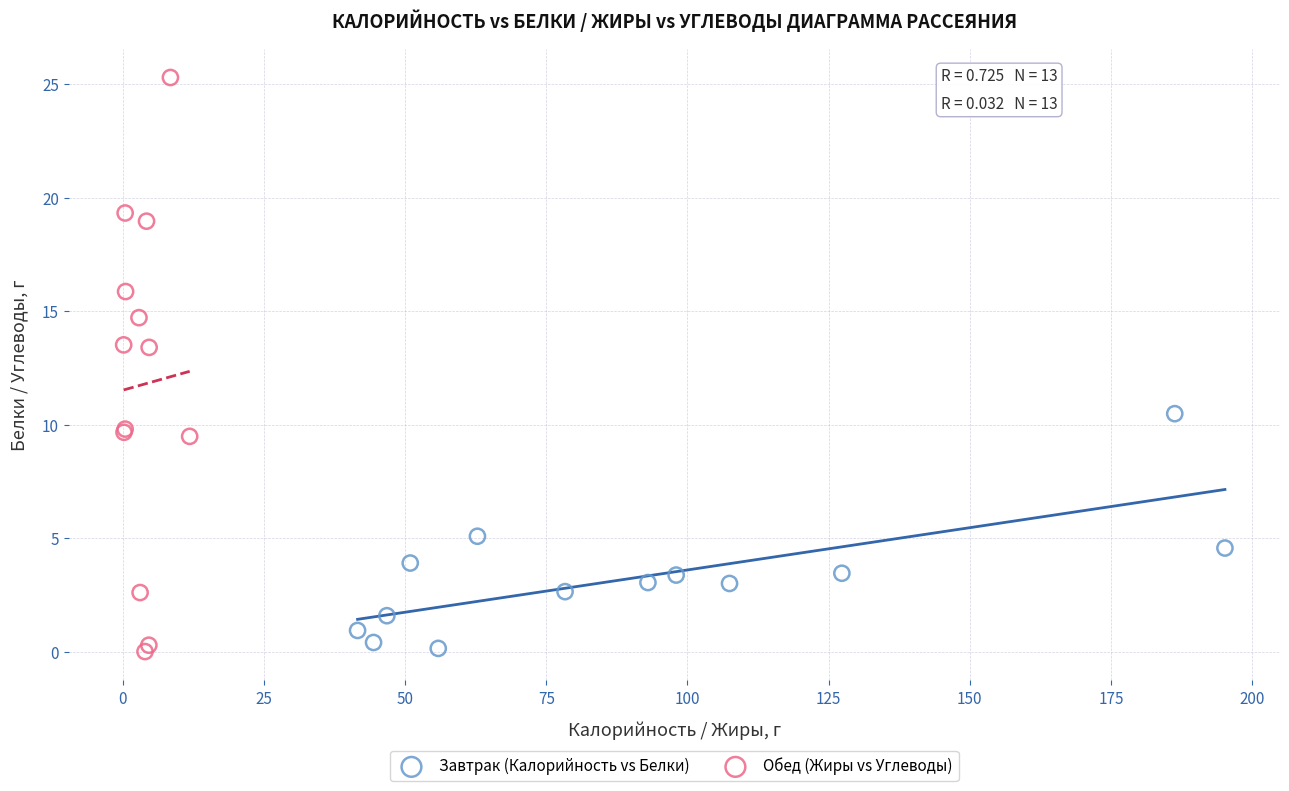

Which series has the largest Y range (max minus min)?

Обед (Жиры vs Углеводы)